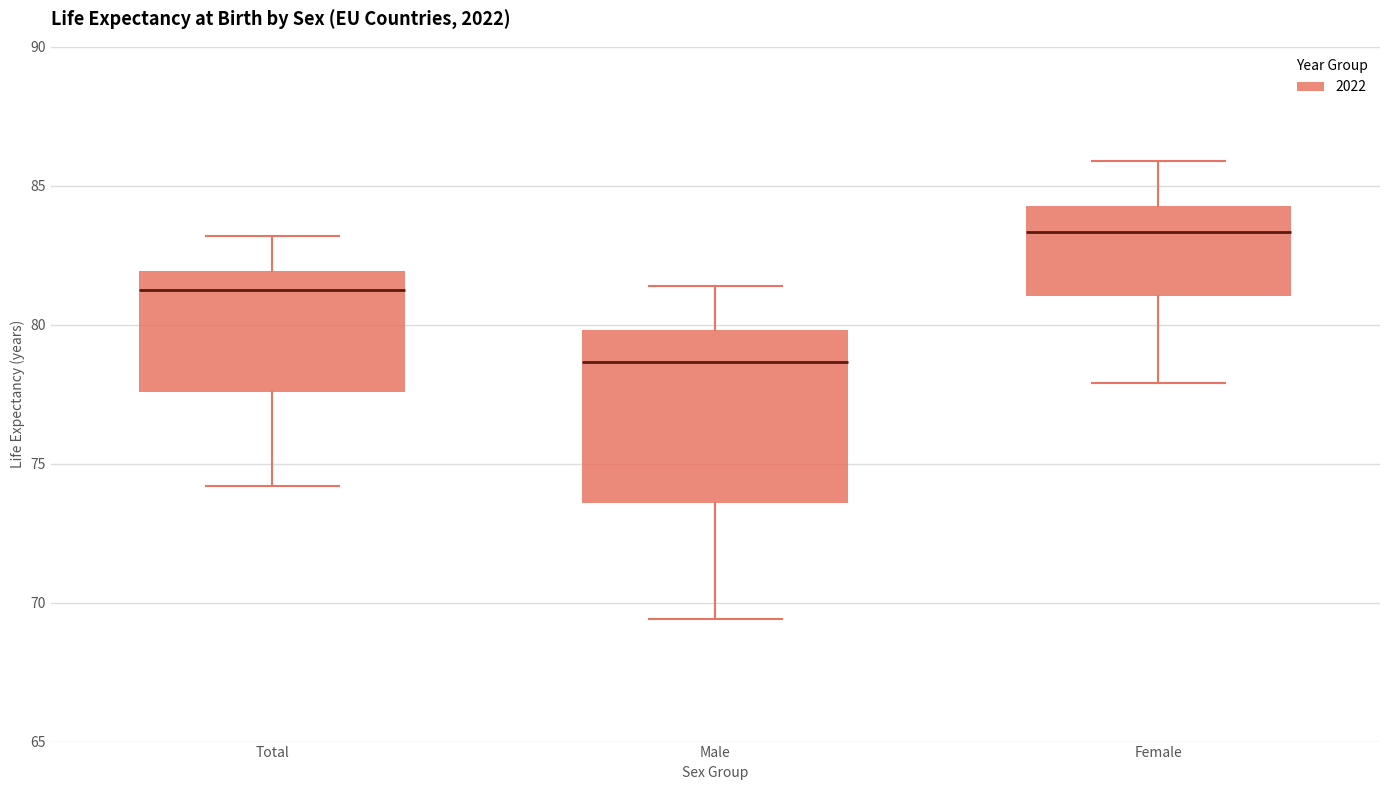

Comparing the boxes themselves (not the whiskers), which one is the tallest?

Male